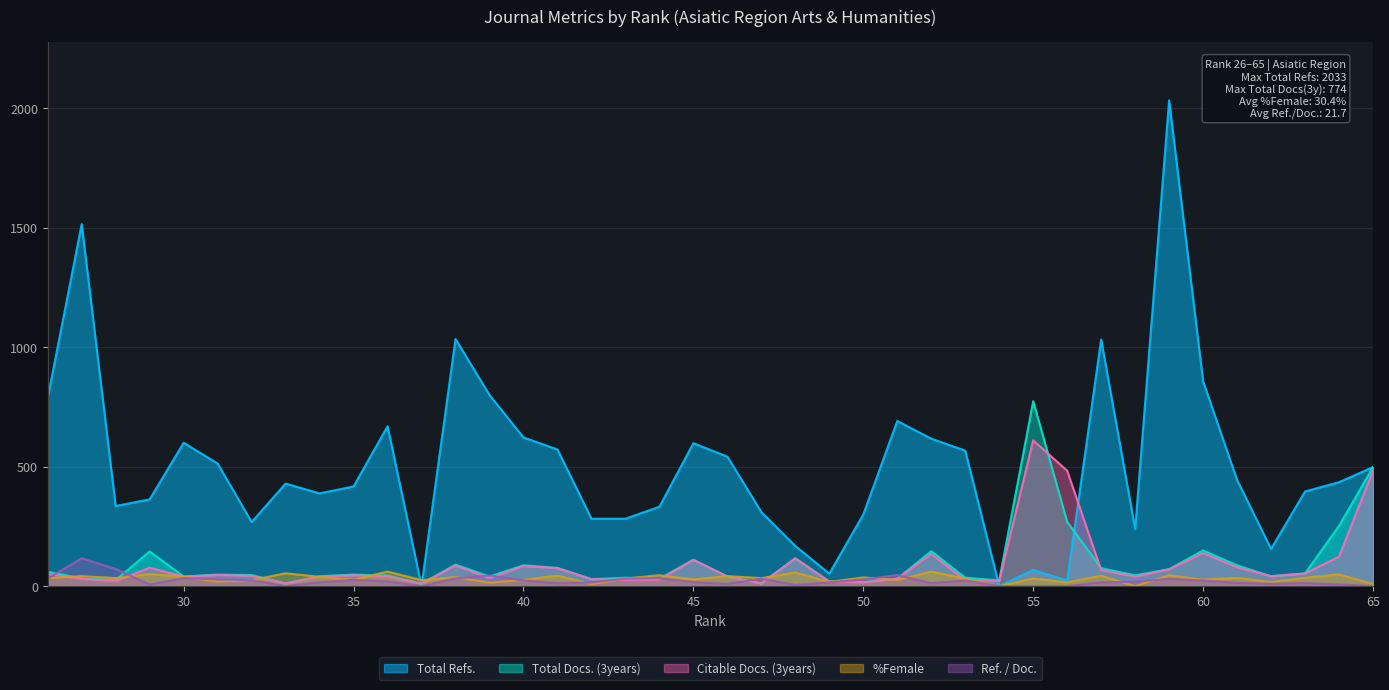

Where is Total Docs. (3years) nearest to the value 392?

65